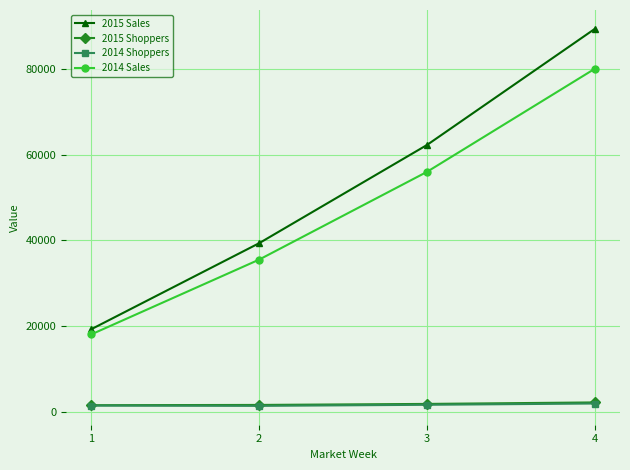

What is the difference between the maximum and second lowest values in the 2015 Sales series?

49943.5